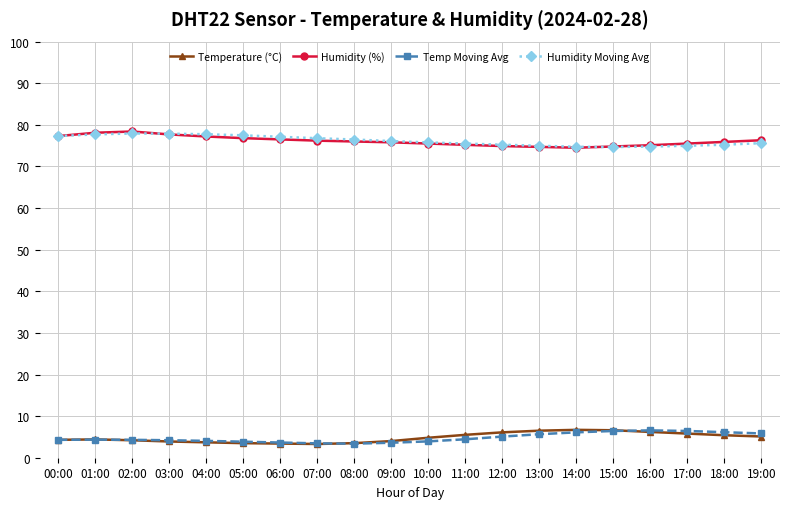

What is the spread (max minus min) of values at 03:00?

74.0